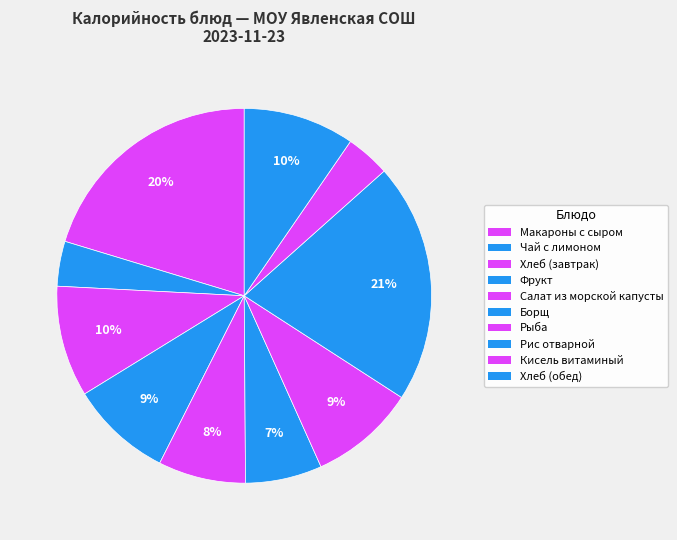

To the nearest percent, what is the combined percentage of Фрукт and Рыба?

18%